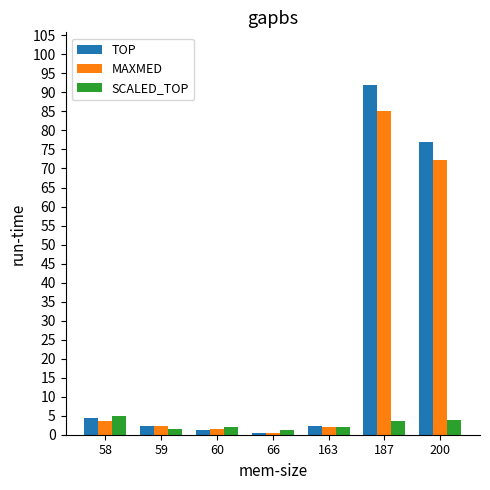

At which category is the sum across all series the highest?

187